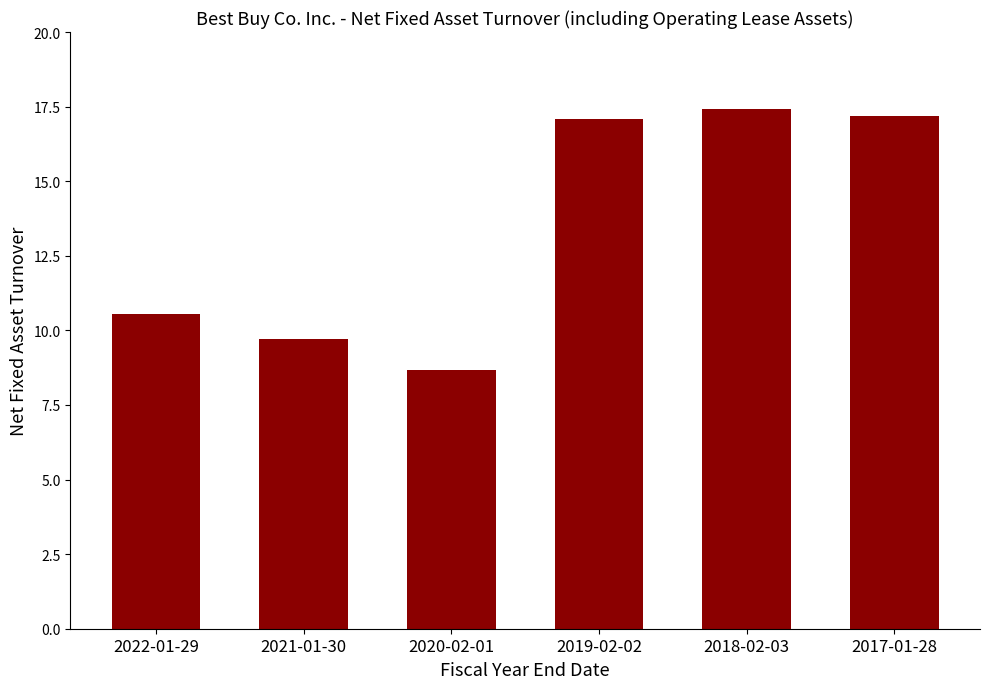

Reading left to right, what are all the values shown in this chart?

10.6	9.7	8.7	17.1	17.4	17.2